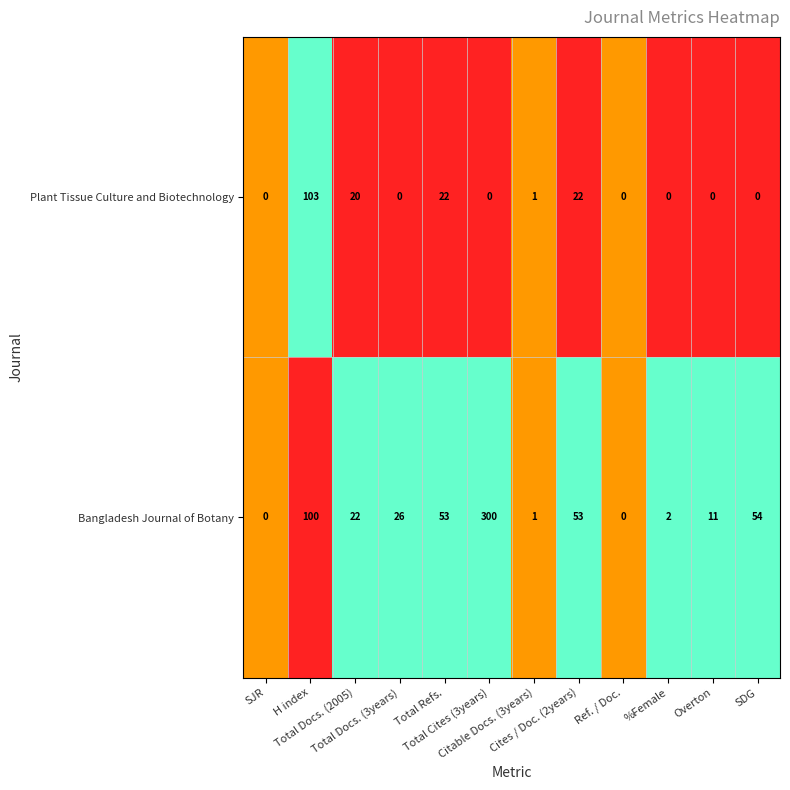

Which series has the largest range (max minus min)?

Bangladesh Journal of Botany